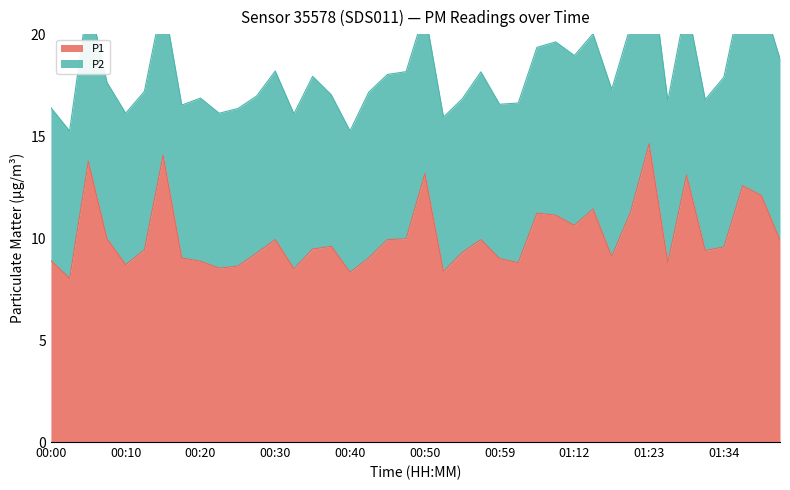

What is the difference between the values at 00:57 and 00:52?

1.6